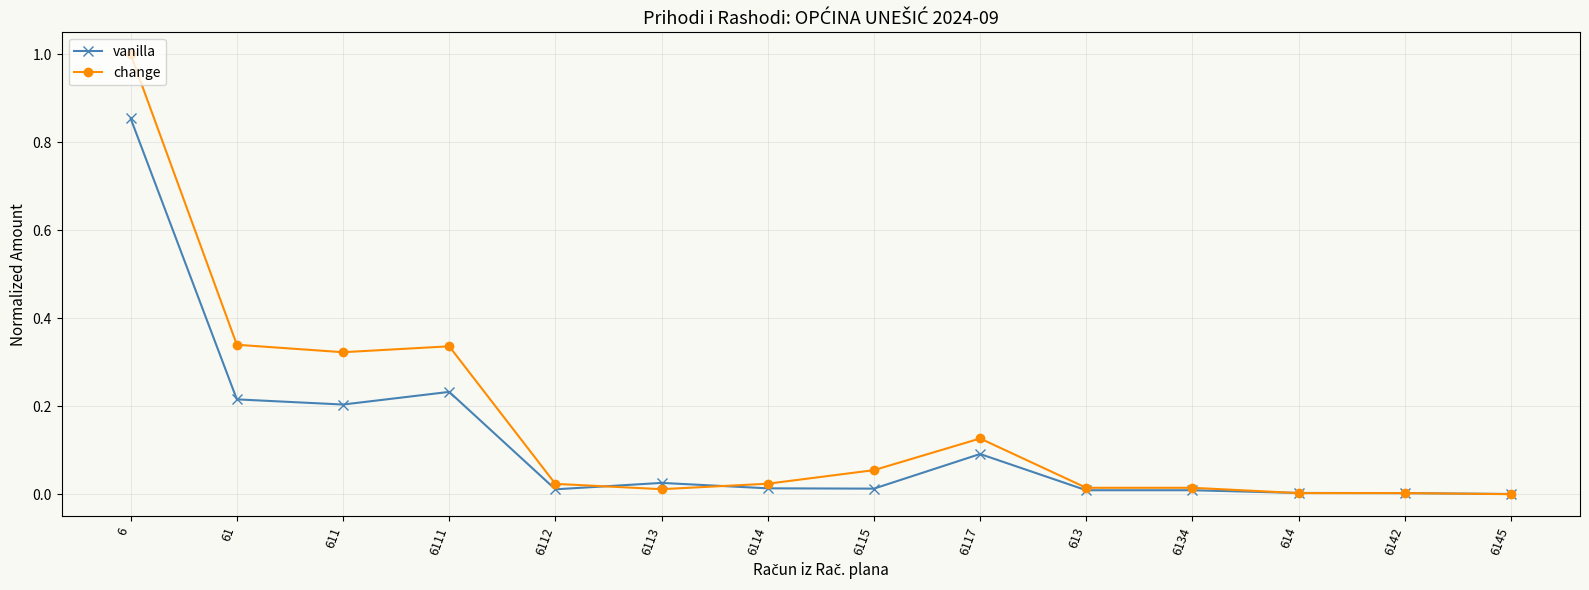

Which series has the widest spread of values?

change